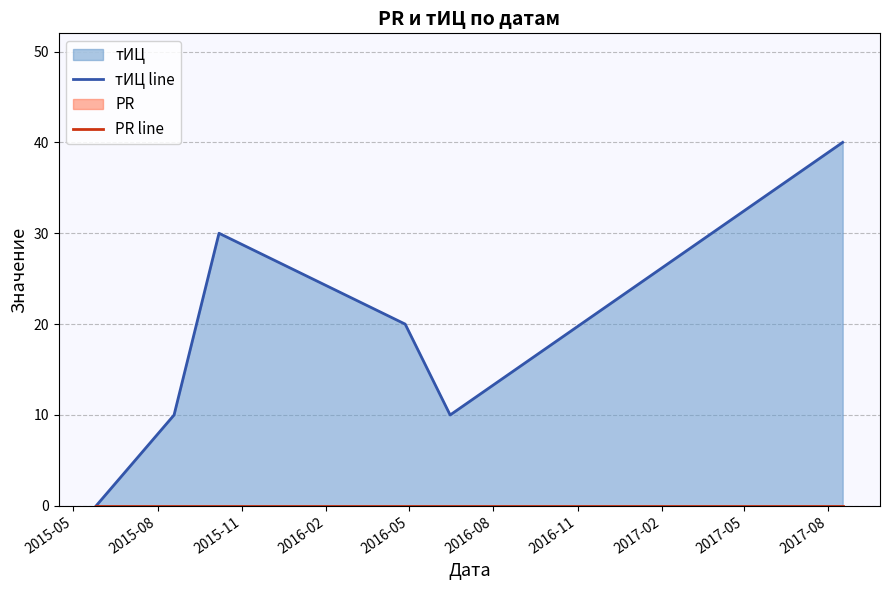

What is the total value across all series at 2015-11?

30